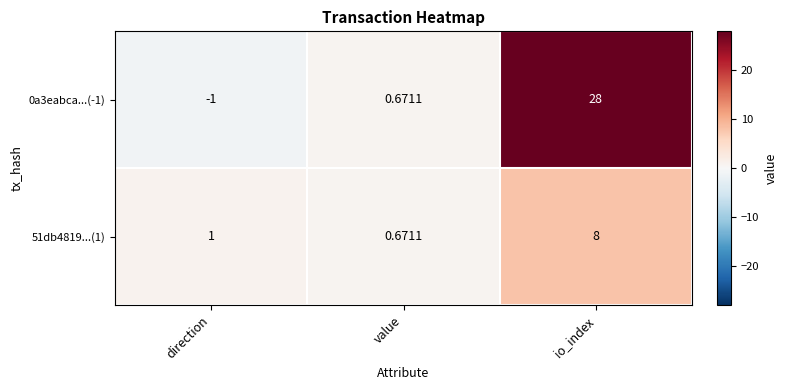

At which category is the sum across all series the highest?

io_index